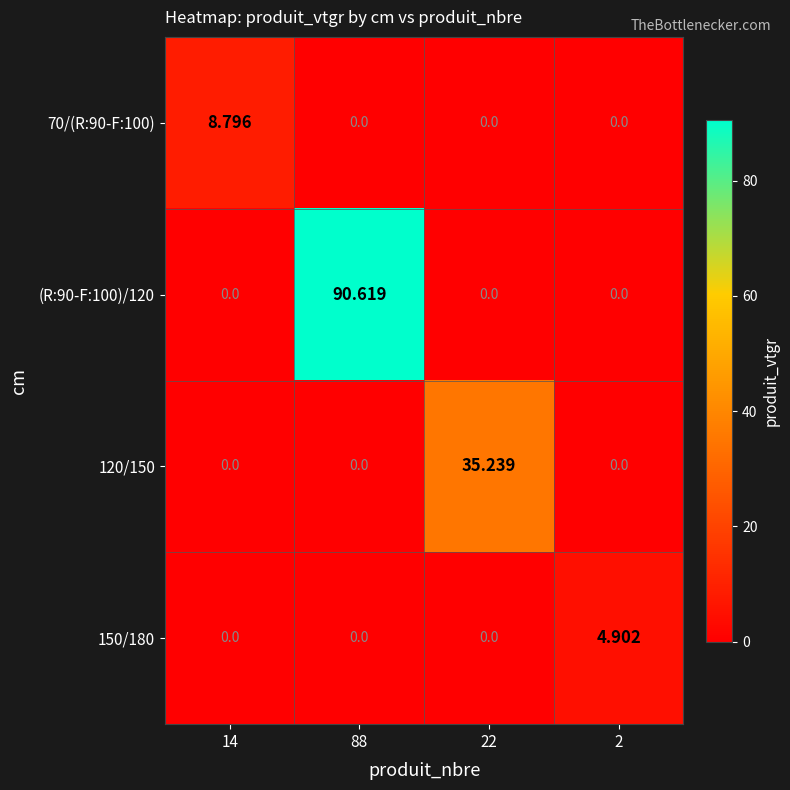

Reading left to right, what are all the values shown in this chart?

70/(R:90-F:100): 14=8.8	88=0.0	22=0.0	2=0.0
(R:90-F:100)/120: 14=0.0	88=90.6	22=0.0	2=0.0
120/150: 14=0.0	88=0.0	22=35.2	2=0.0
150/180: 14=0.0	88=0.0	22=0.0	2=4.9